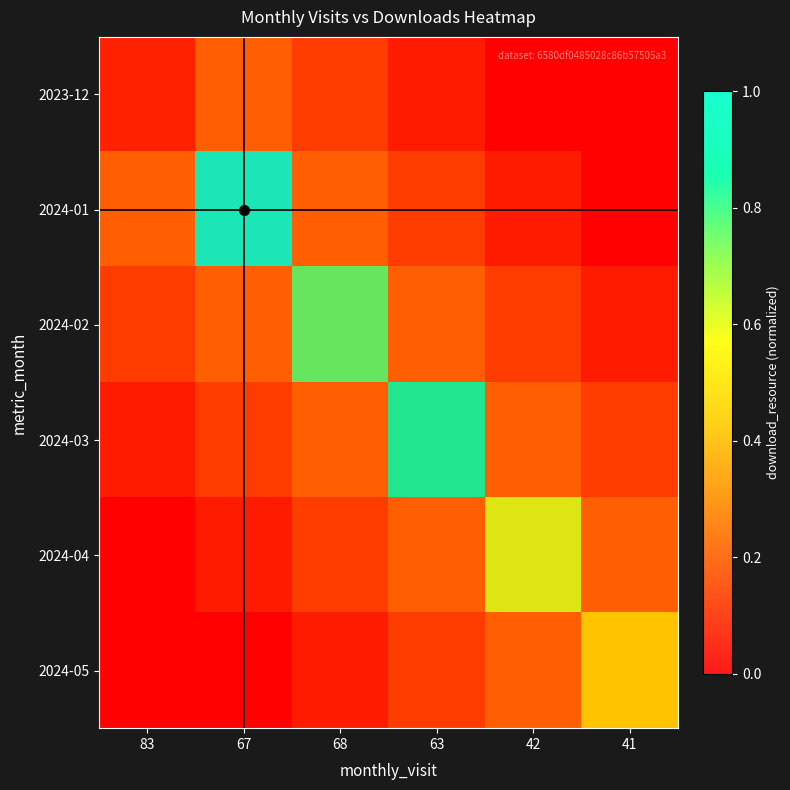

List the series in order of their peak value, lowest first.

2023-12, 2024-05, 2024-04, 2024-02, 2024-03, 2024-01